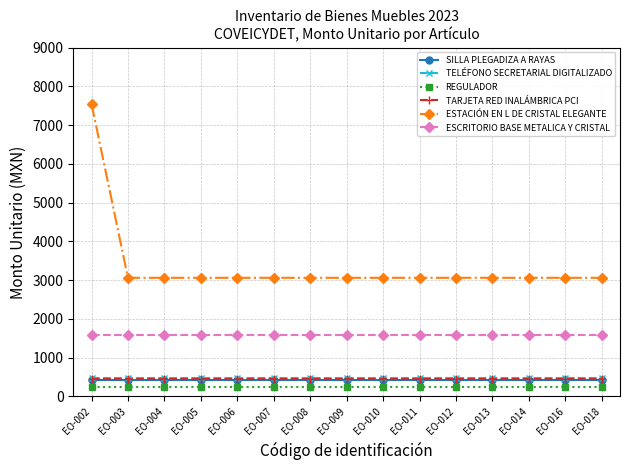

Which series has the widest spread of values?

ESTACIÓN EN L DE CRISTAL ELEGANTE